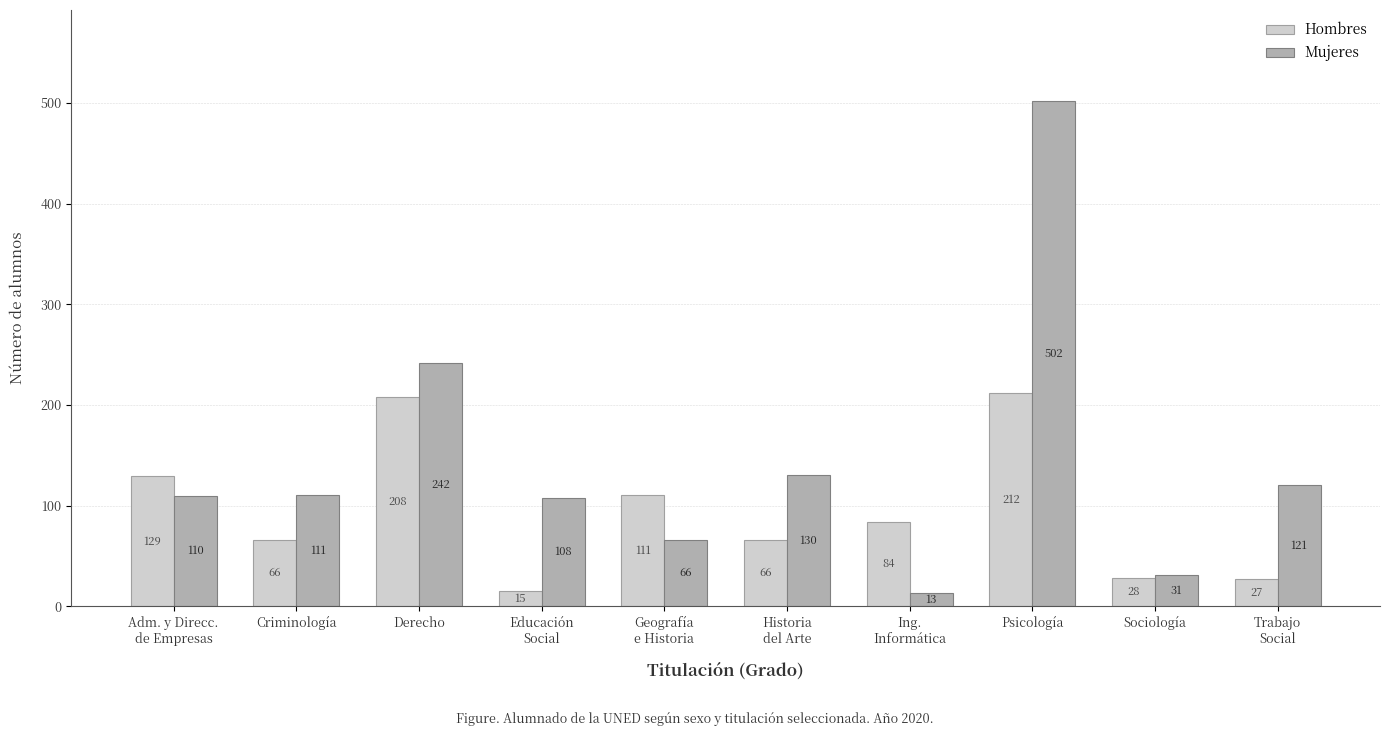

What is the sum of the Mujeres values at Derecho and Ing.
Informática?

255